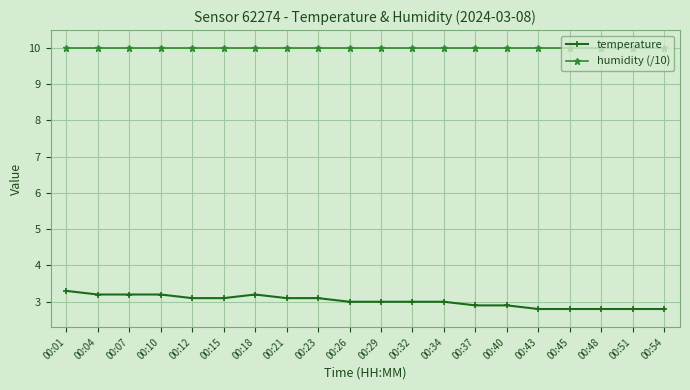

True or false: humidity (/10) and temperature cross at least once.

False